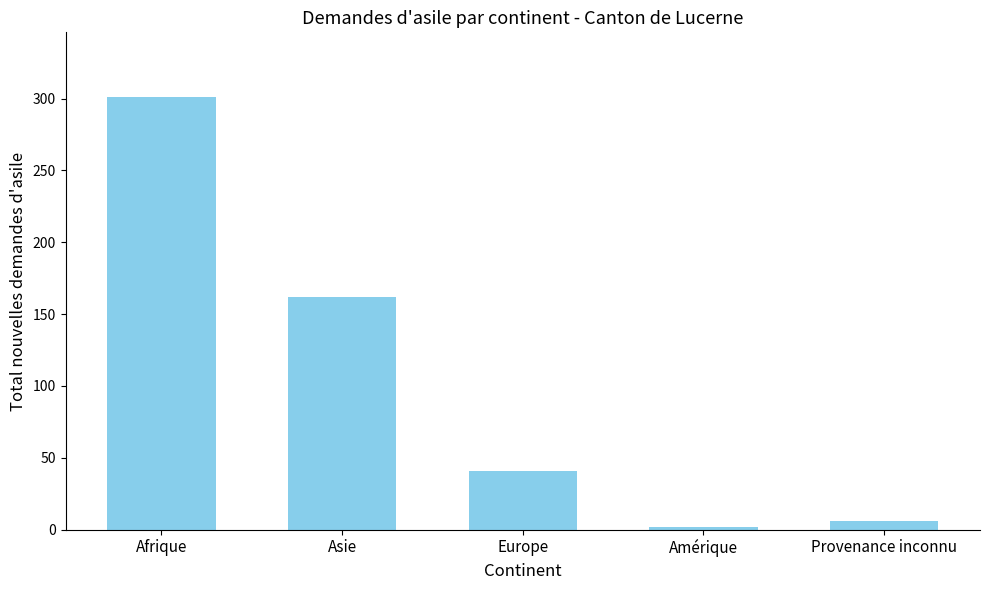

What value does the data have at Europe, to the nearest 10?

40